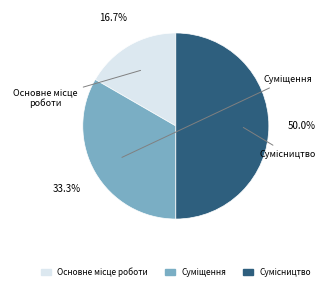

Is it true that Сумісництво is 58% of the pie?

False